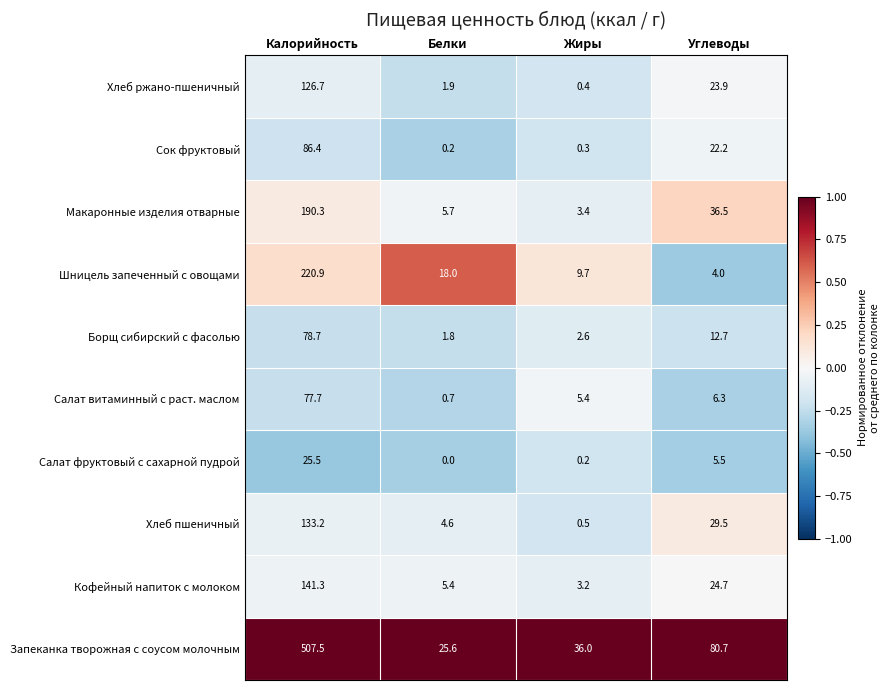

Where does the Борщ сибирский с фасолью series first go above 12?

Калорийность